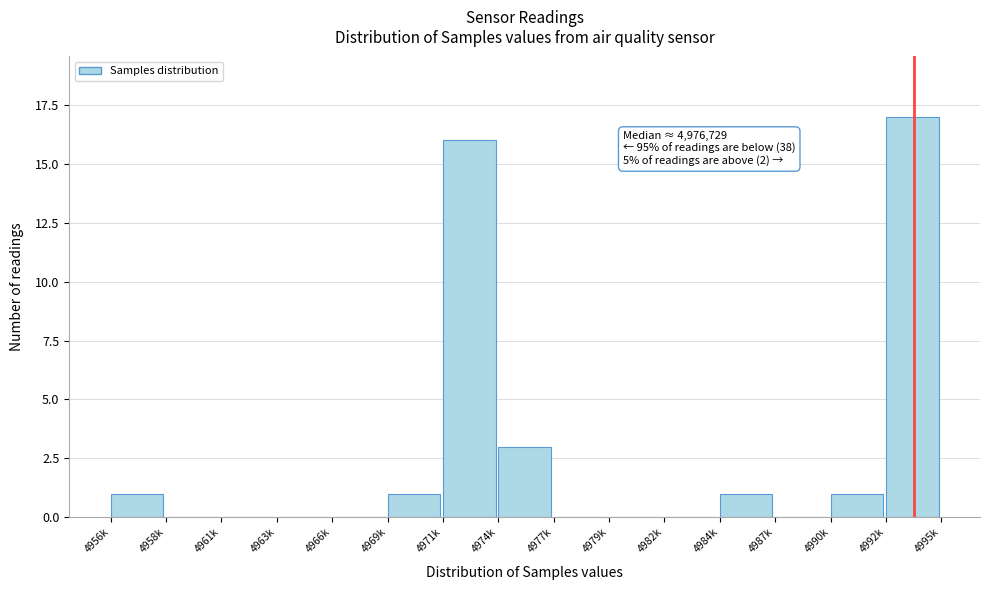

Reading left to right, list all the values displayed in this chart.

4956k=1	4958k=0	4961k=0	4963k=0	4966k=0	4969k=1	4971k=16	4974k=3	4977k=0	4979k=0	4982k=0	4984k=1	4987k=0	4990k=1	4992k=17